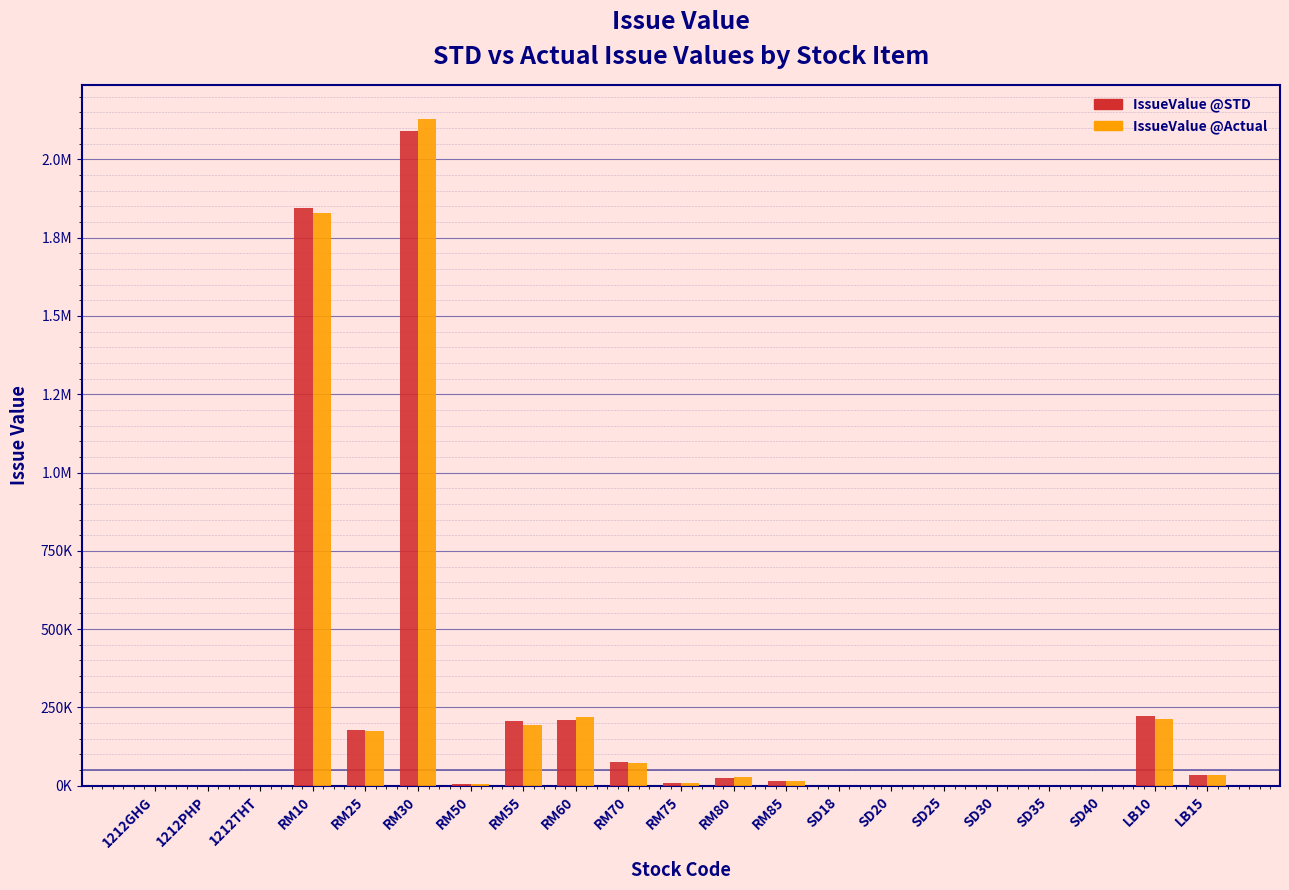

What are all the series names shown in the legend?

IssueValue @STD, IssueValue @Actual